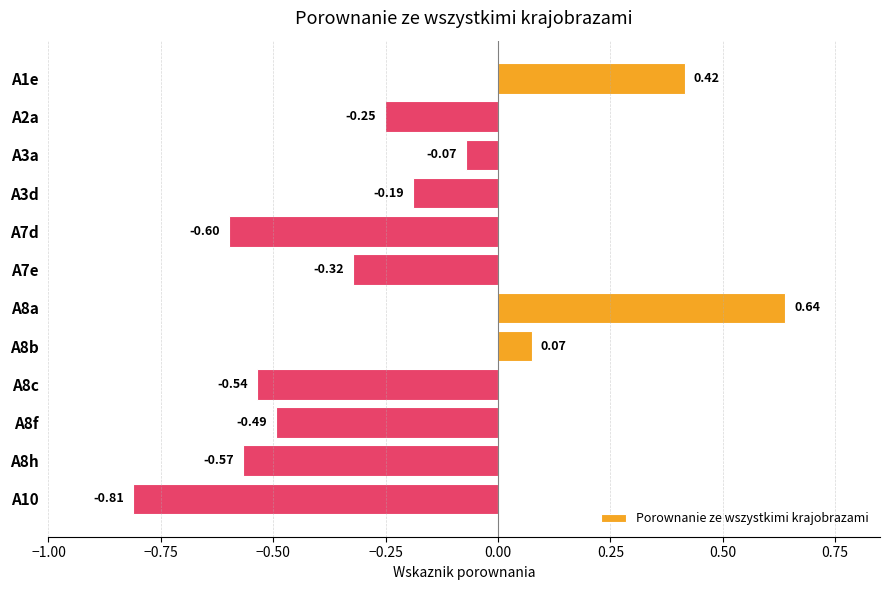

List the labels in order of value, smallest first.

A10, A7d, A8h, A8c, A8f, A7e, A2a, A3d, A3a, A8b, A1e, A8a